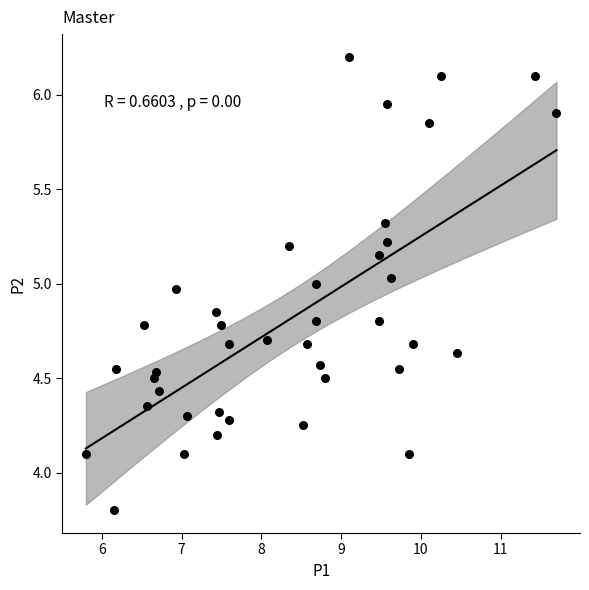

What is the range of Y values (max minus min)?

2.4